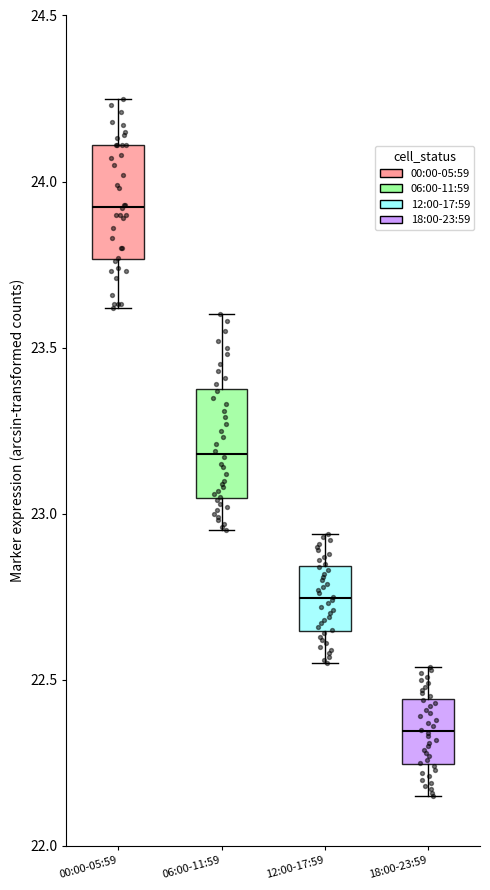

Reading left to right, read every box against the y-axis: the position of its median line, the range the box covers, and the ends of its whiskers. The values are not printed on the chart, so give them approximately, as read against the axis.

00:00-05:59: median 23.95, box 23.75 to 24.10, whiskers 23.60 to 24.25
06:00-11:59: median 23.20, box 23.05 to 23.40, whiskers 22.95 to 23.60
12:00-17:59: median 22.75, box 22.65 to 22.85, whiskers 22.55 to 22.95
18:00-23:59: median 22.35, box 22.25 to 22.45, whiskers 22.15 to 22.55